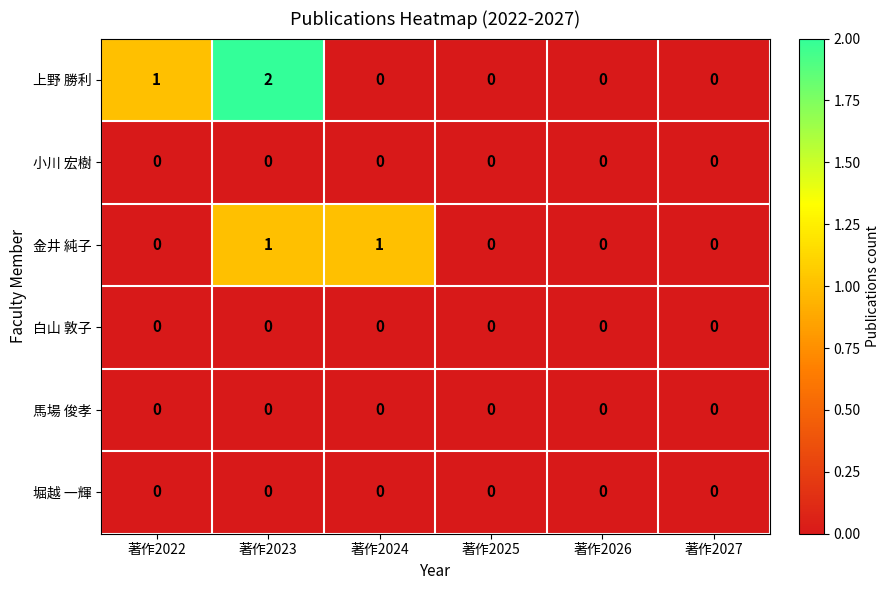

Between 著作2023 and 著作2026, which series saw the biggest shift?

上野 勝利